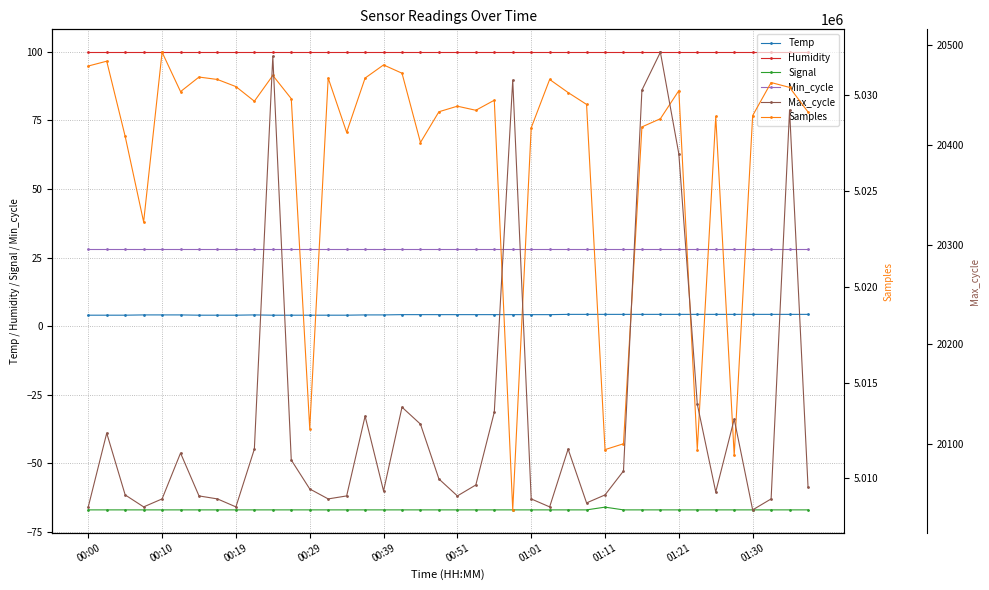

What is the label of the 1st point from the right?

39